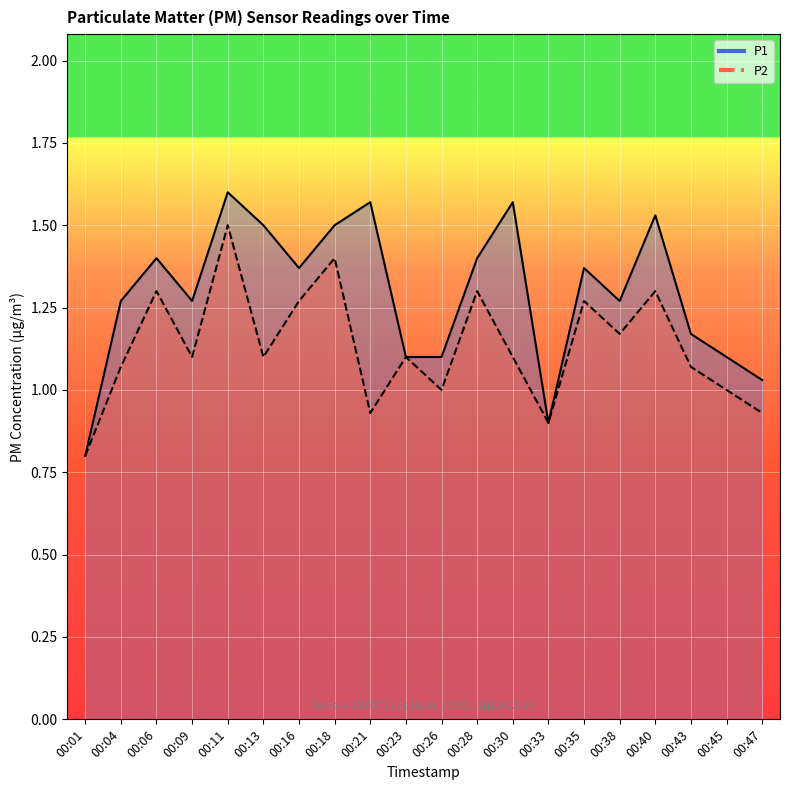

What is the total value across all series at 00:01?

1.6